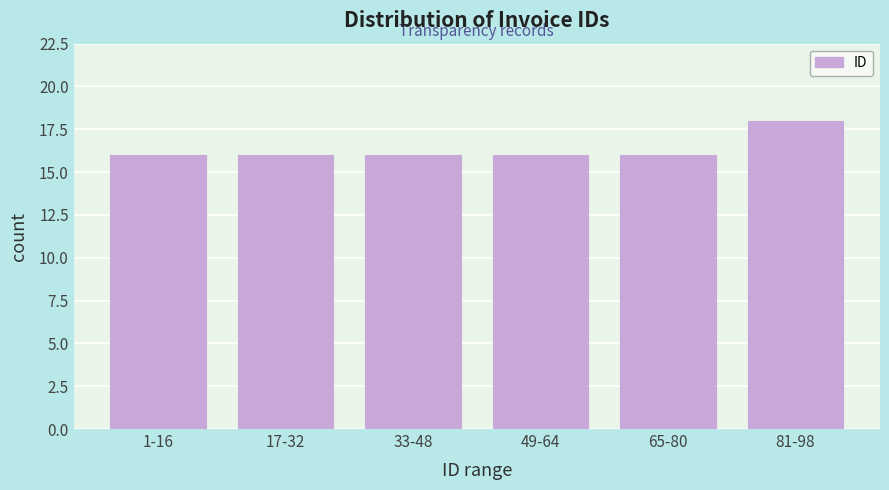

Reading left to right, what are all the values shown in this chart?

16	16	16	16	16	18